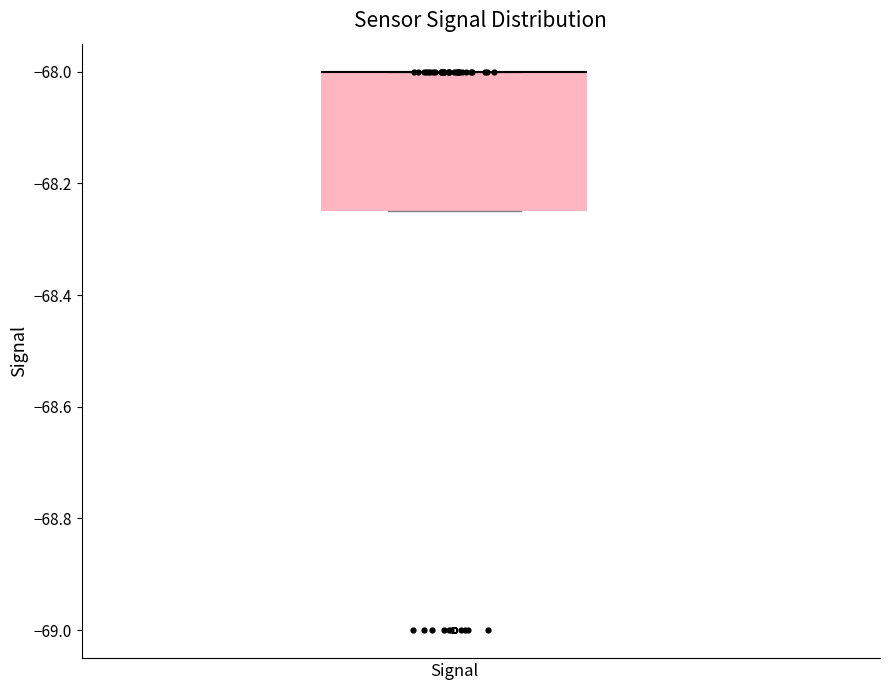

Transcribe this box plot: give where the median line is, the range the box spans, and where the two whiskers end, as read against the y-axis. The values are not printed on the chart, so give them approximately, as read against the axis.

median -68.00 (drawn on the box's upper edge), box -68.24 to -68.00, whiskers -68.24 to -68.00